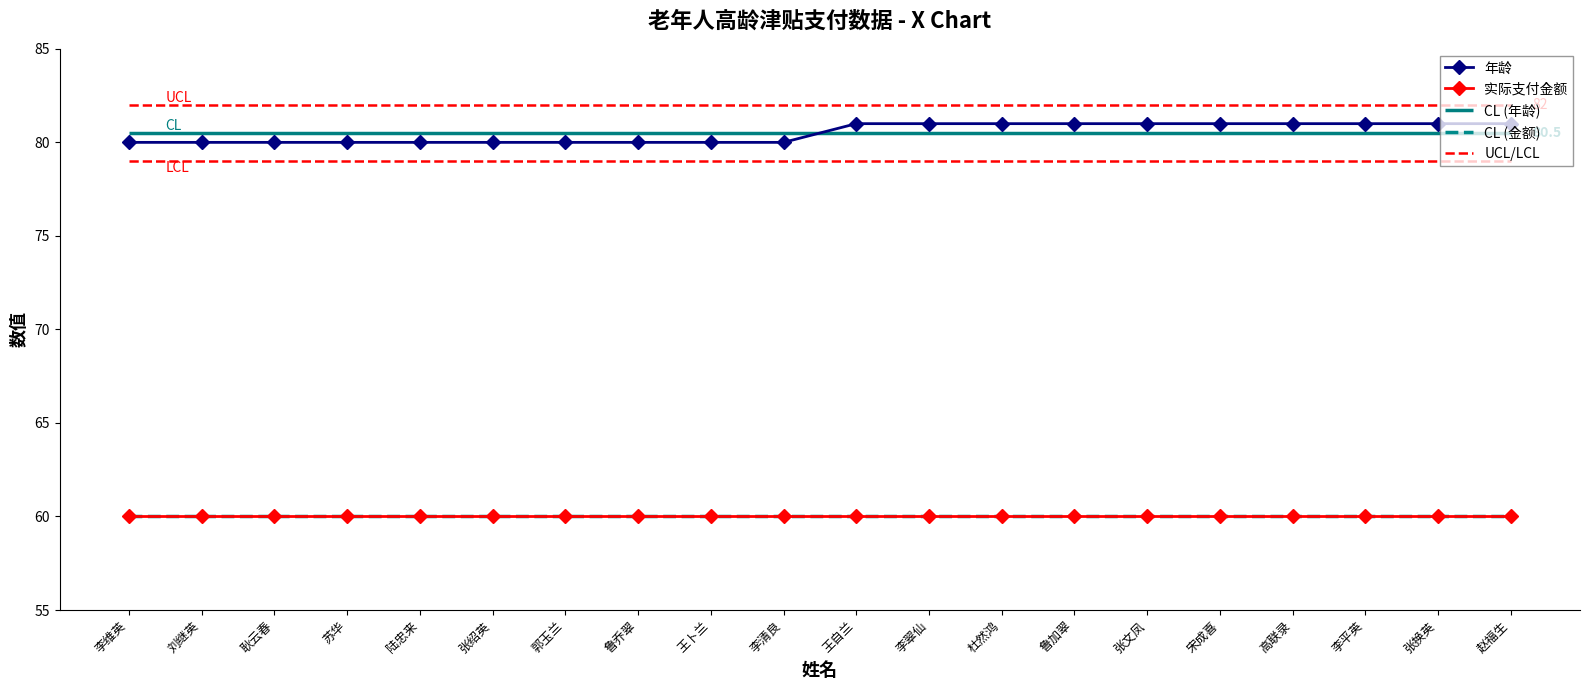

What is the lowest value of the 实际支付金额 series?

60